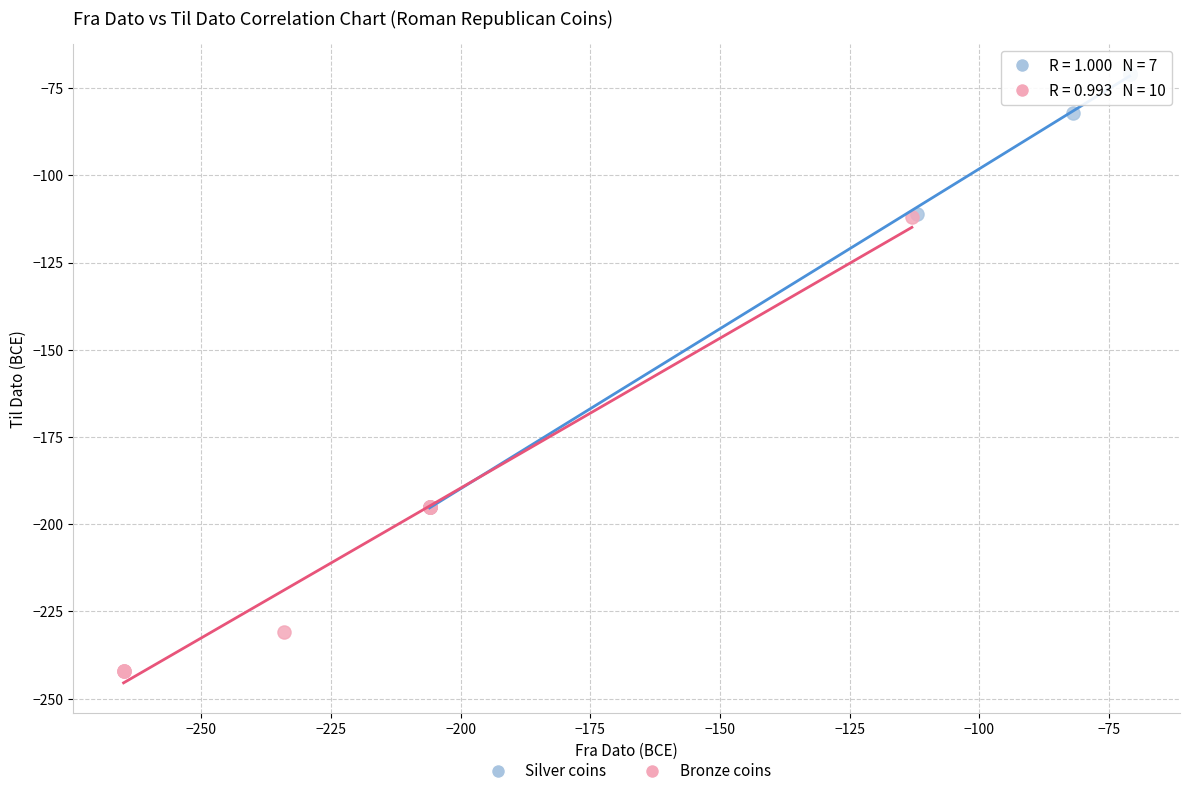

Which series contains the highest Y value?

Silver coins